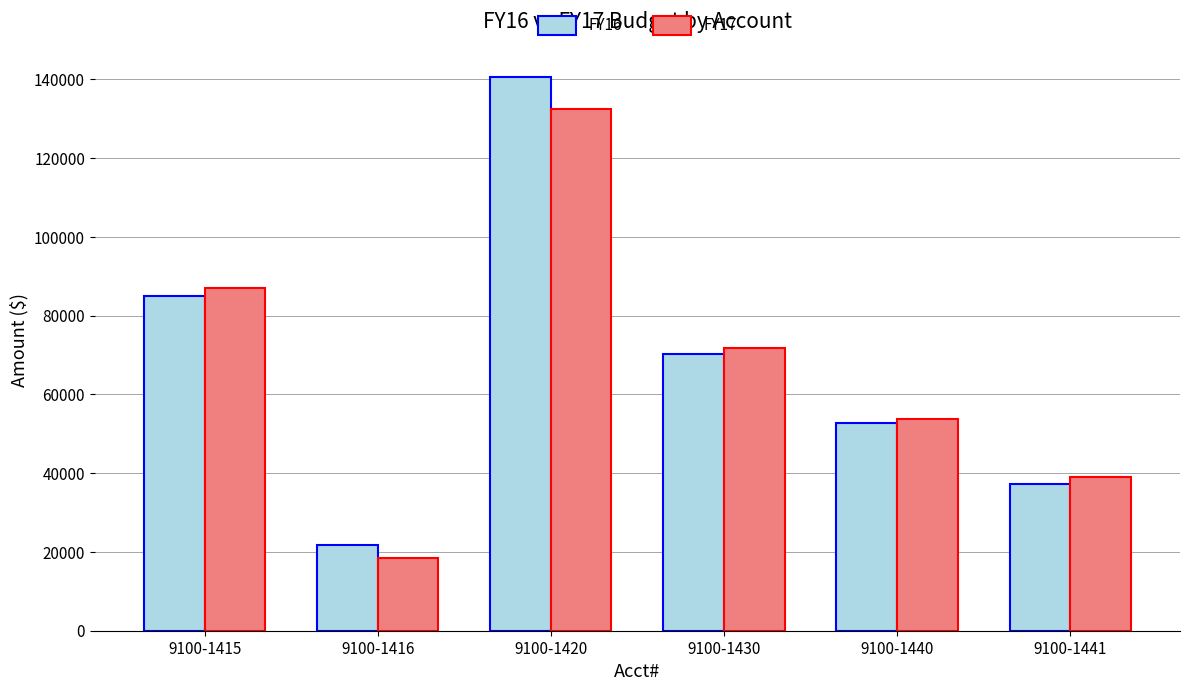

Is the value of FY17 at 9100-1440 greater than the value of FY16 at 9100-1430?

No